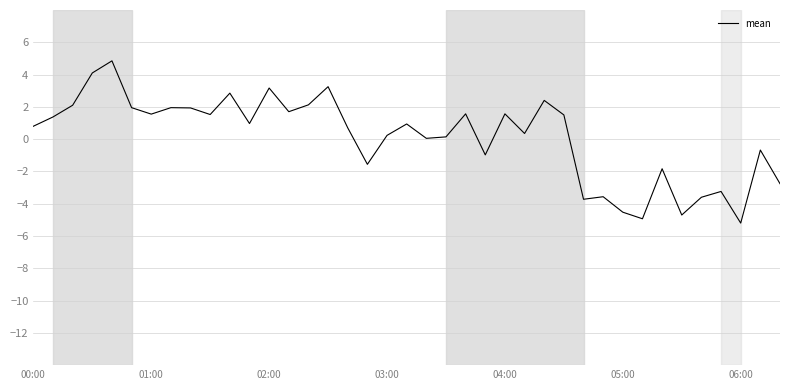

What is the minimum value shown in the chart?

-5.2